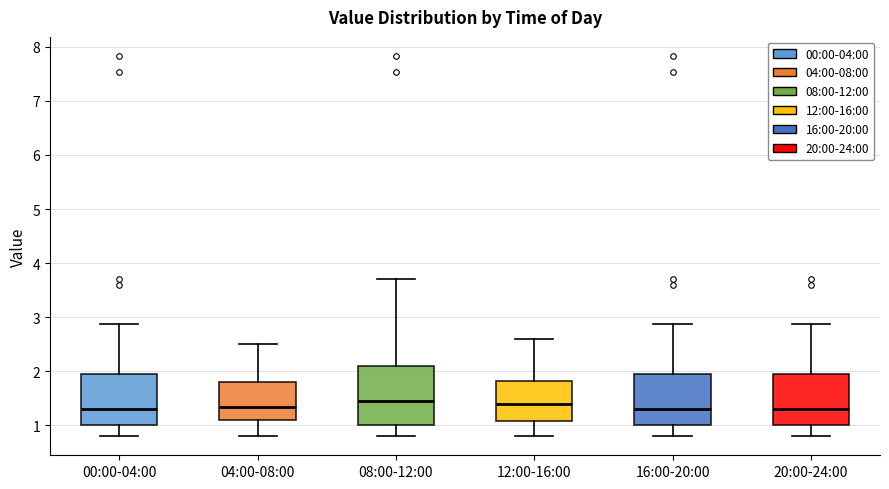

Where is the upper edge of the box for 20:00-24:00 on the y-axis? The values are not printed on the chart, so give them approximately, as read against the axis.

1.9